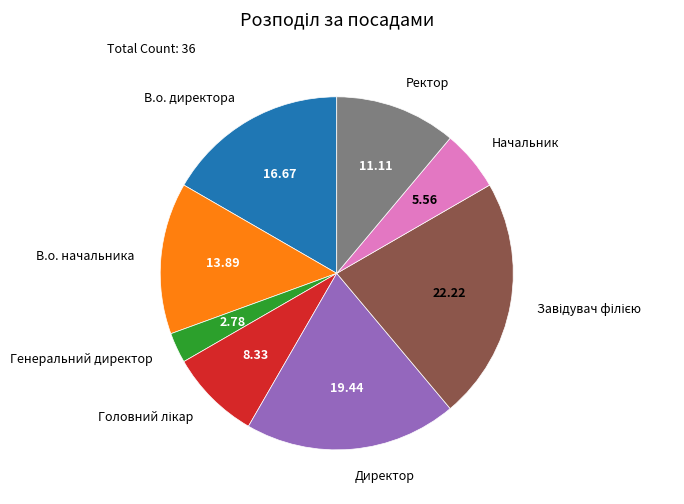

Is there a majority slice in this chart?

No